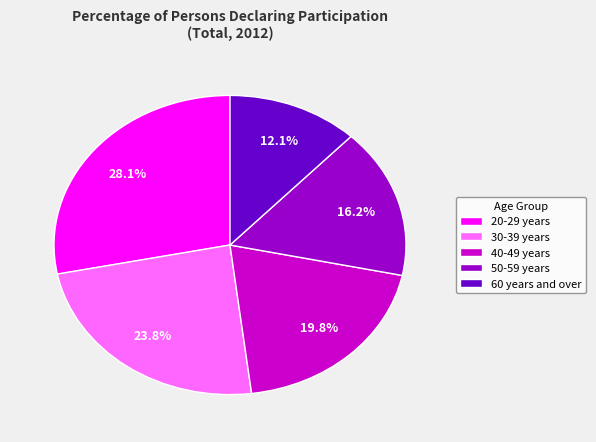

True or false: 30-39 years accounts for 35% of the total.

False